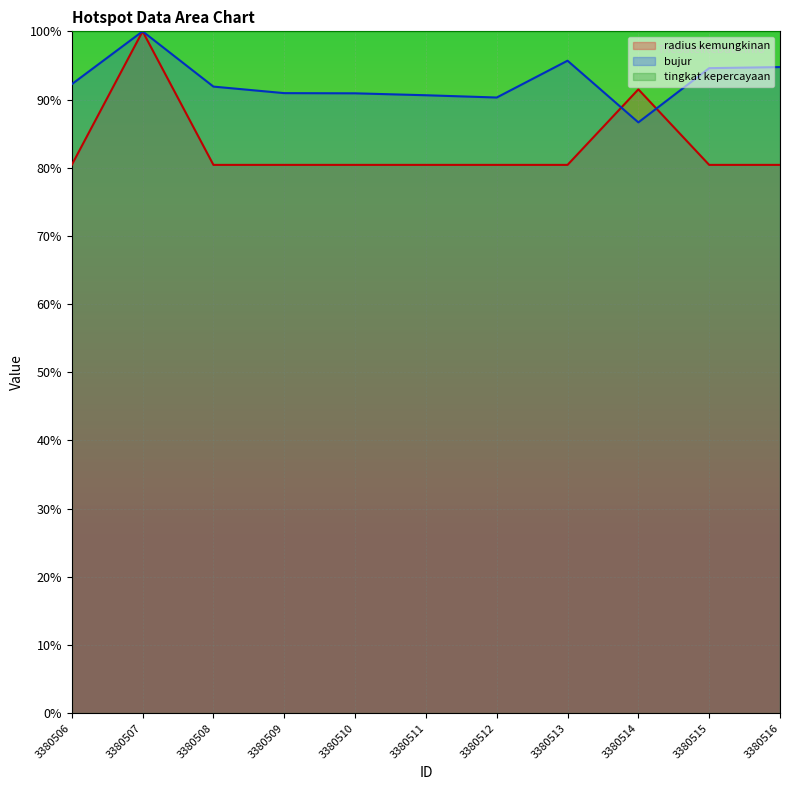

At how many categories does at least one series exceed 88?

11